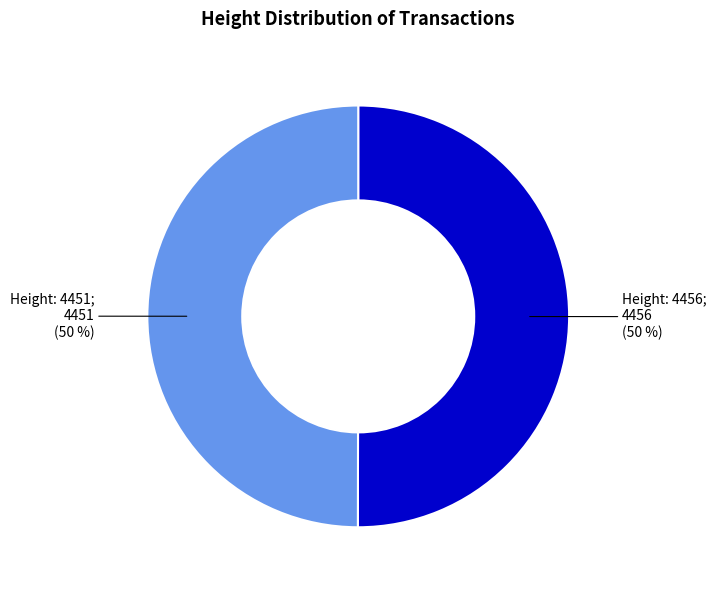

To the nearest percent, what is the combined percentage of 4451 and 4456?

100%